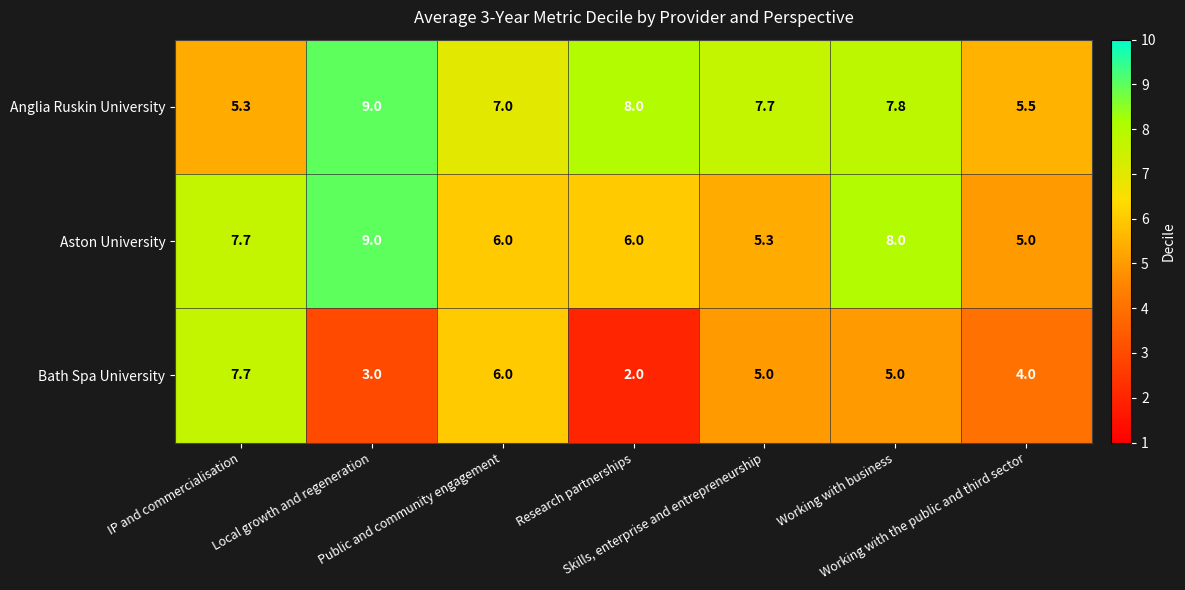

What is the average value of the Aston University series?

6.7